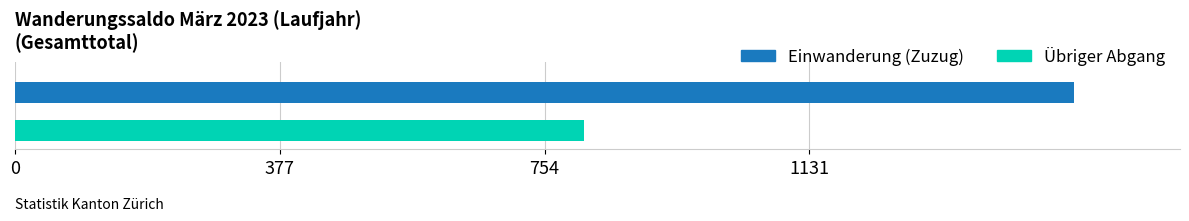

What is the greatest value displayed?

1509